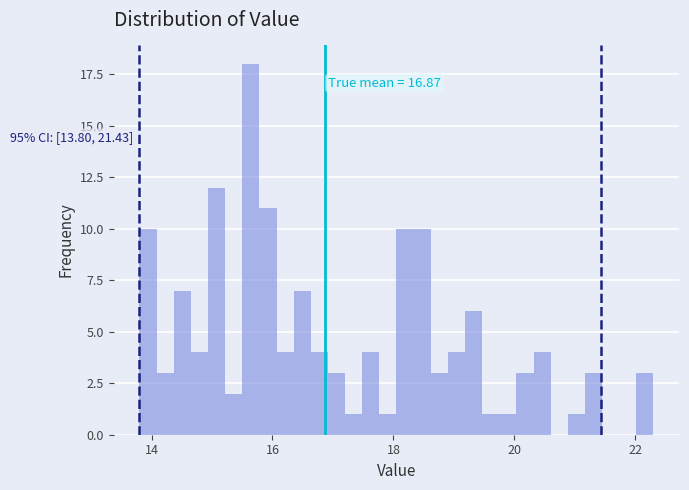

Read against the x-axis, roughly where is the centre of the tallest bar?

15.6